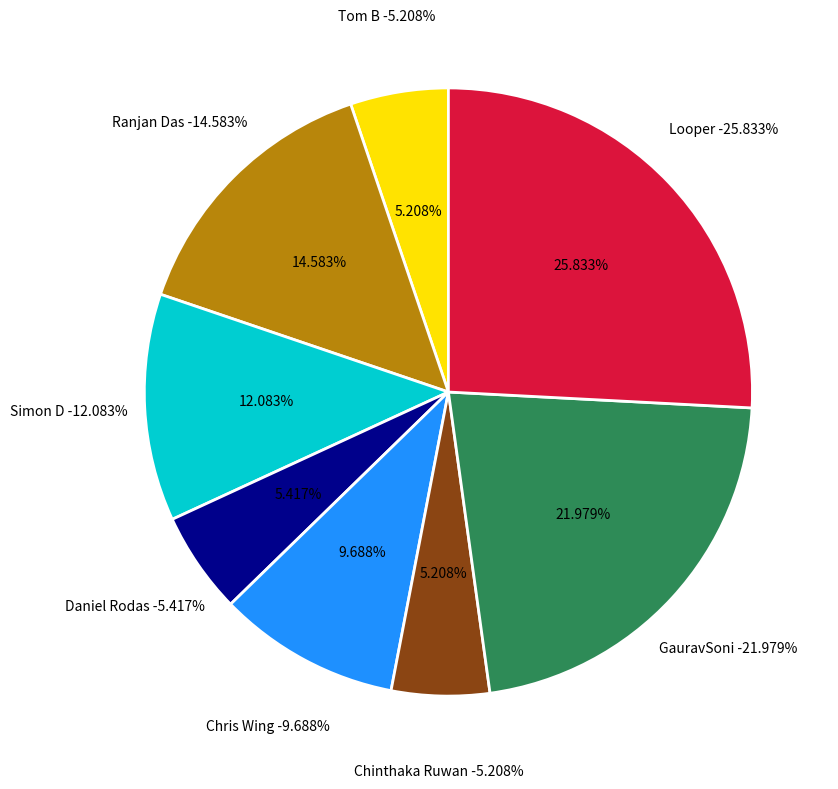

Is it true that Tom B is 5% of the pie?

True